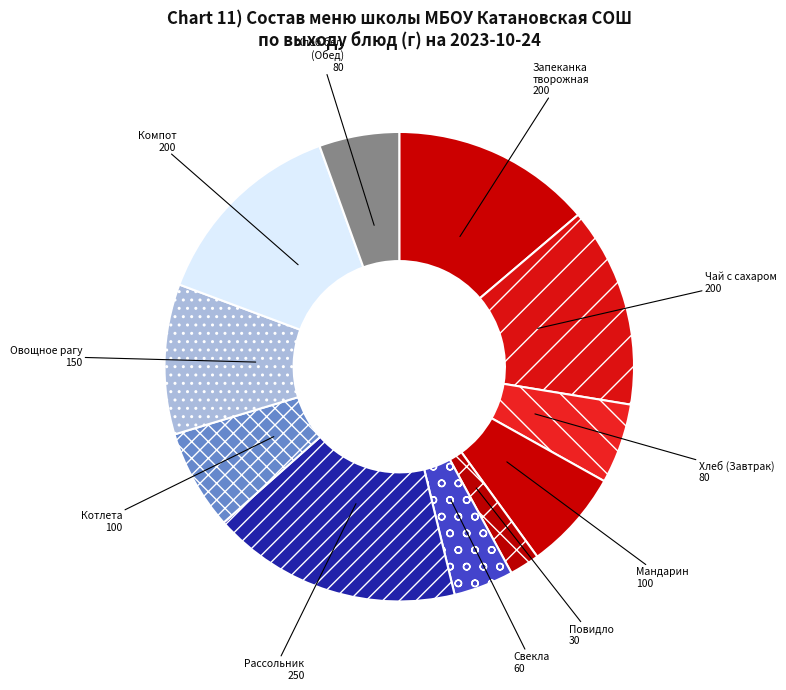

Which slice is the smallest?

Повидло 30